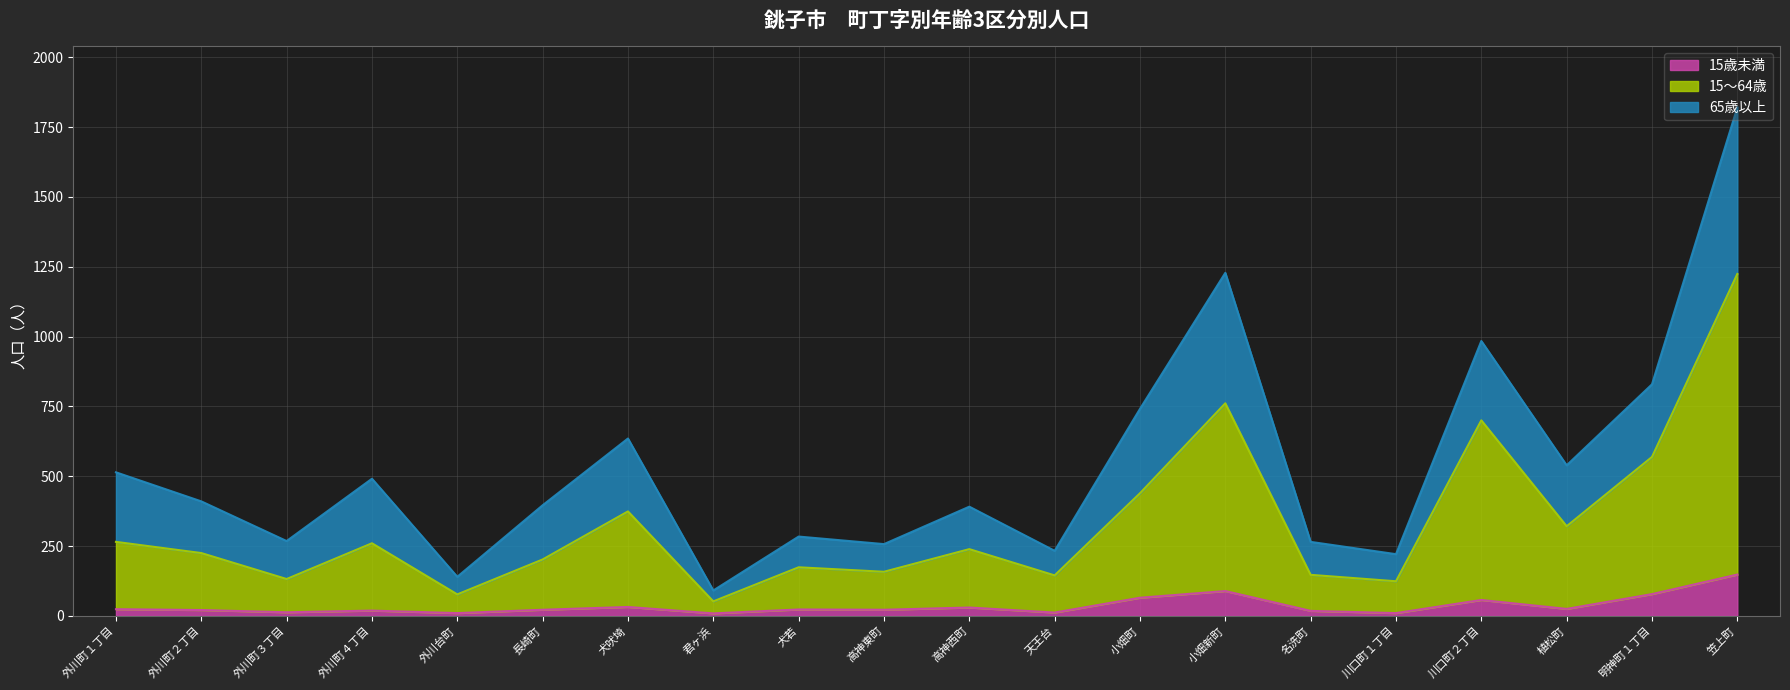

At which category is the sum across all series the highest?

笠上町